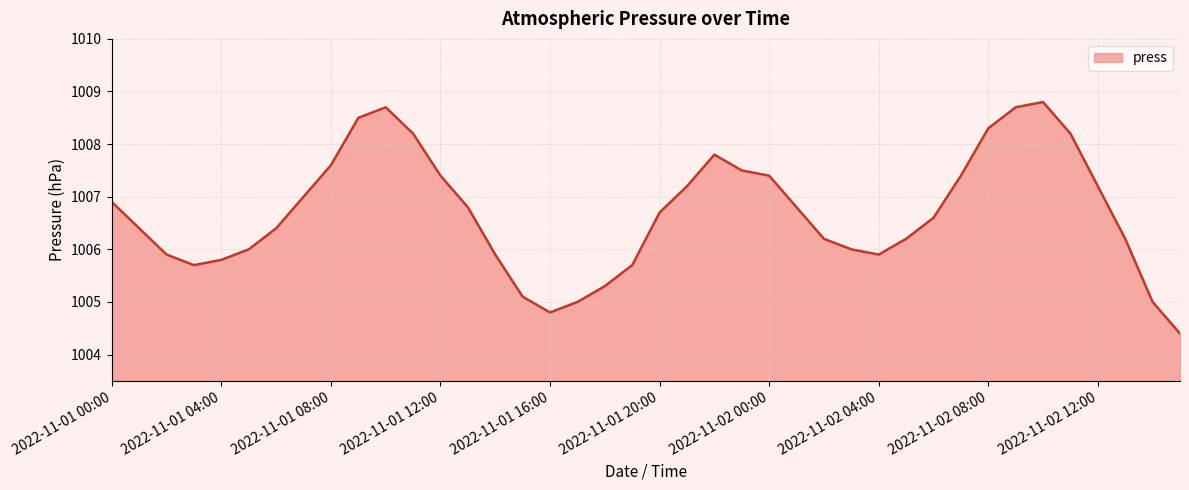

What is the maximum value shown in the chart?

1008.8